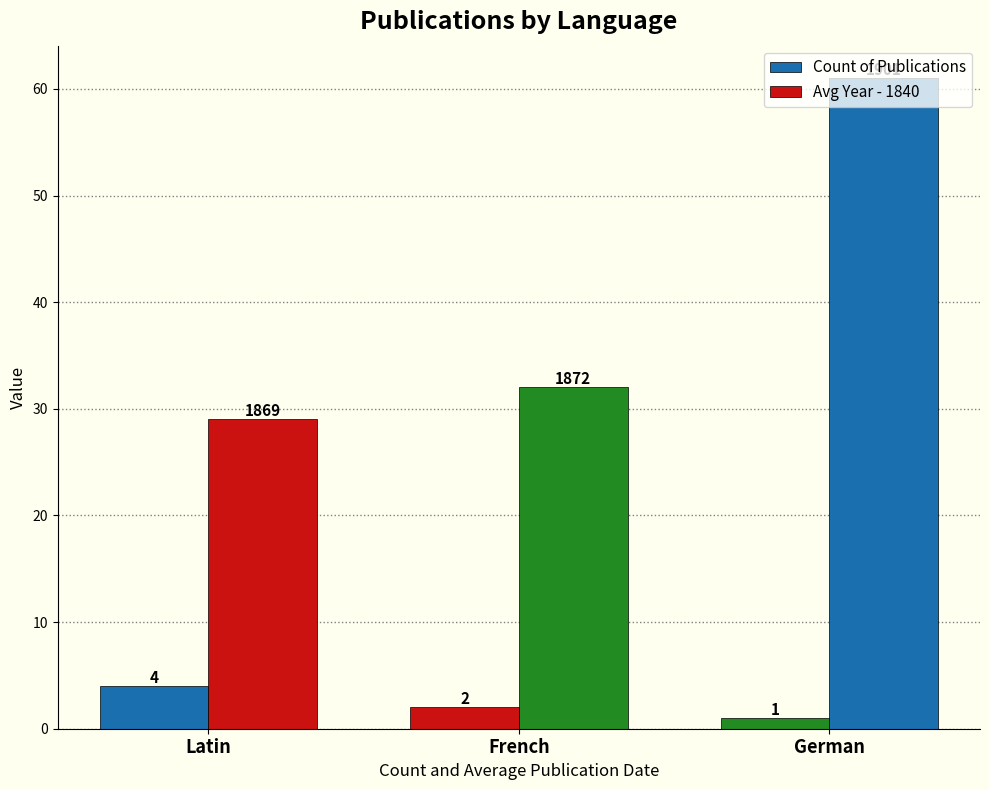

Rank the series at German from lowest to highest value.

Count of Publications, Avg Year - 1840